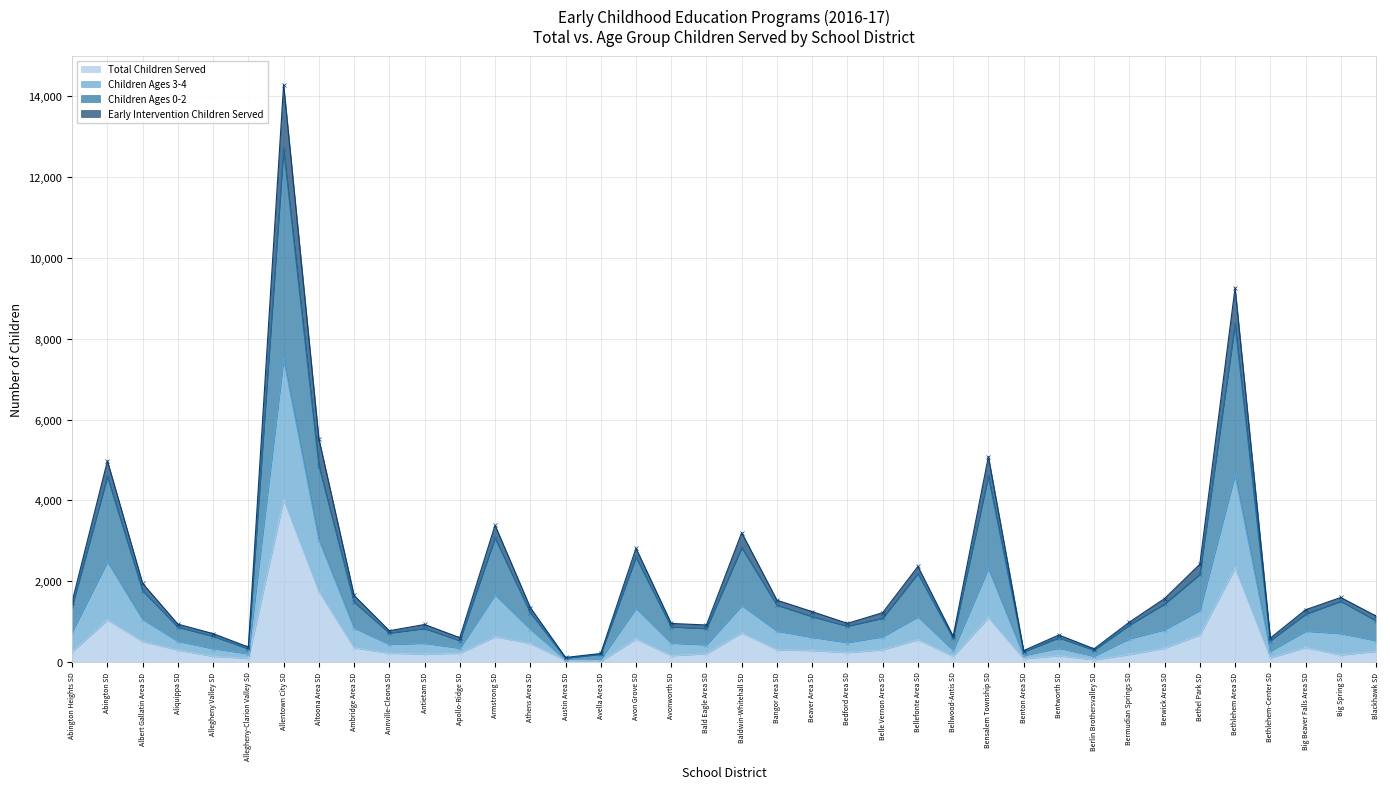

Is it true that Total Children Served equals 2579 at Altoona Area SD?

False